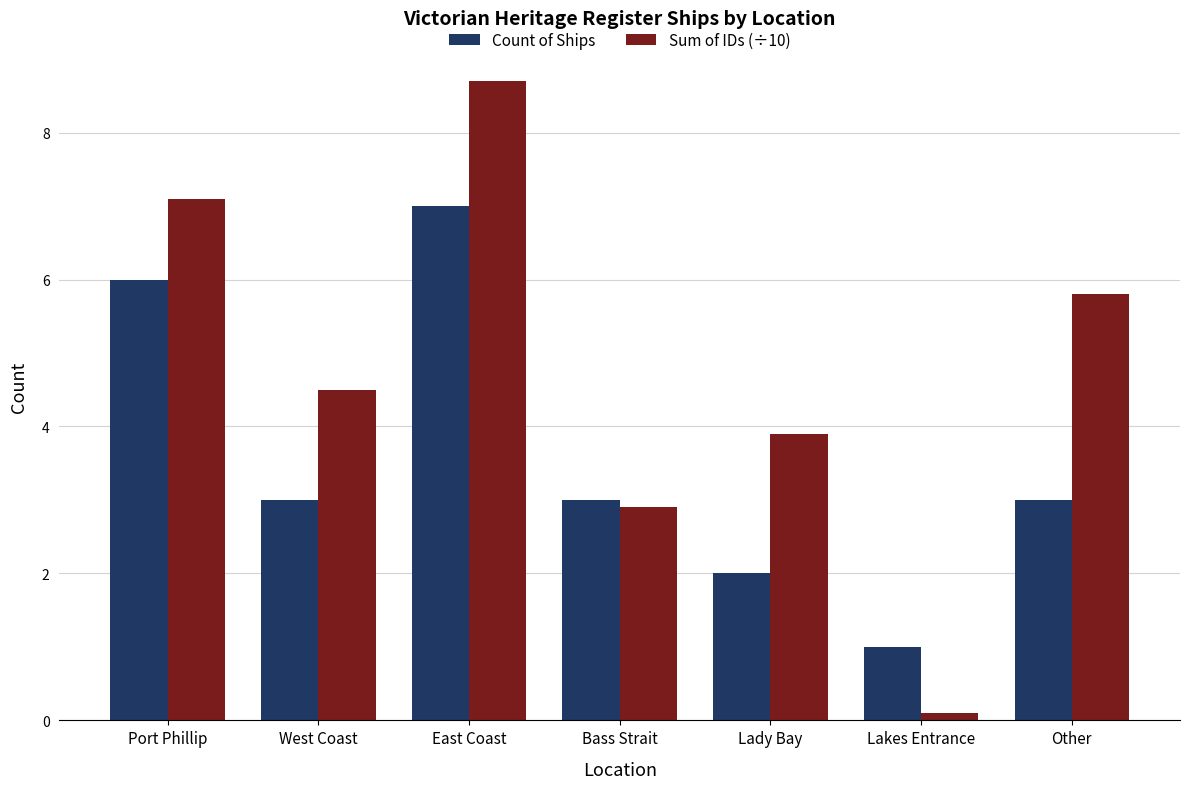

List the series in order of their overall mean, highest first.

Sum of IDs (÷10), Count of Ships